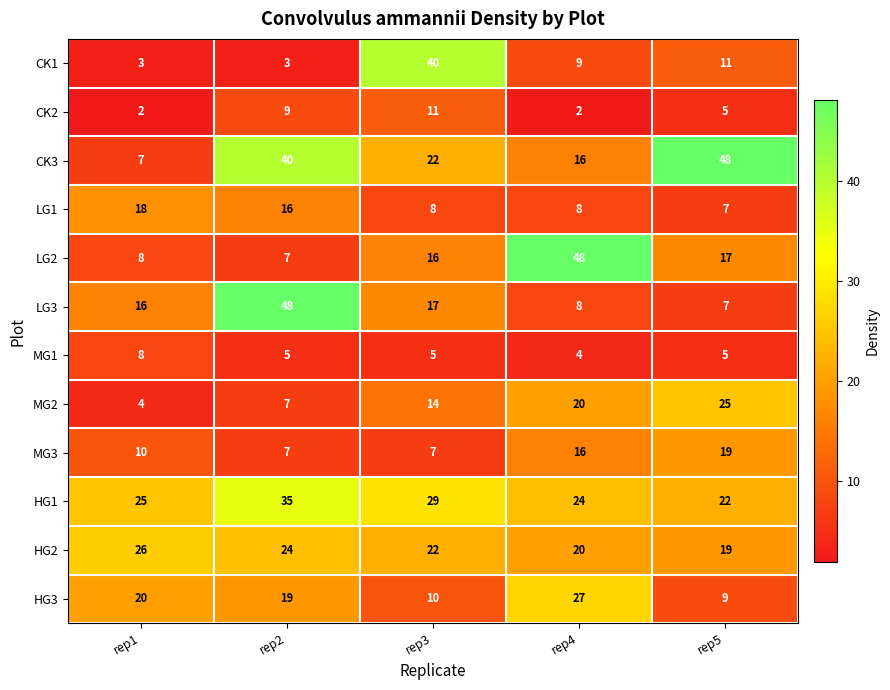

At how many categories does at least one series exceed 43?

3